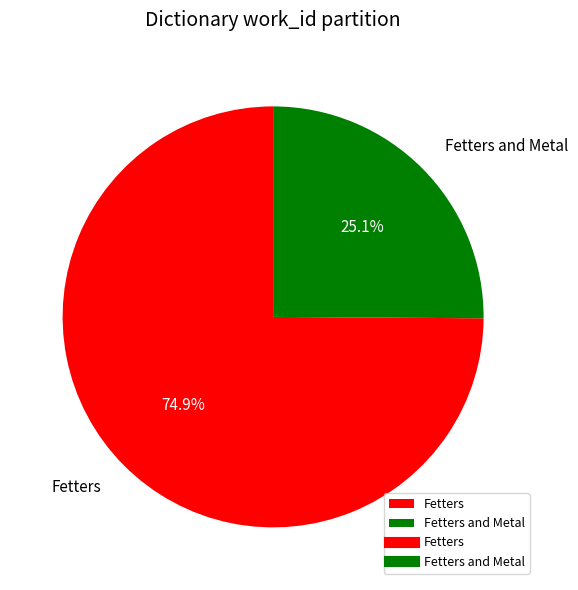

To the nearest percent, what portion does Fetters represent?

75%